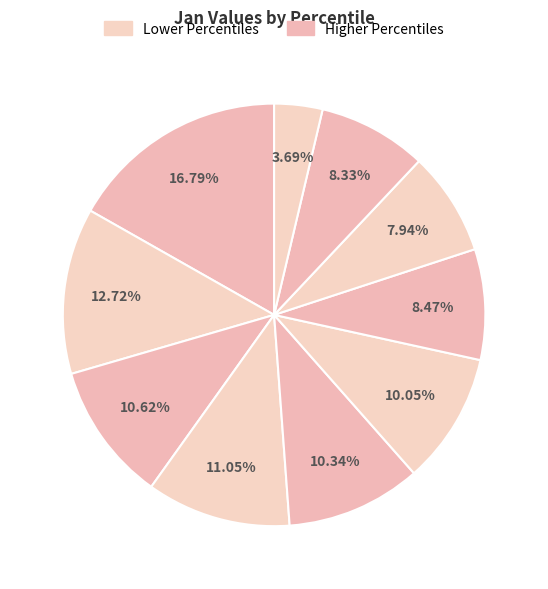

How many segments does this pie chart have?

10